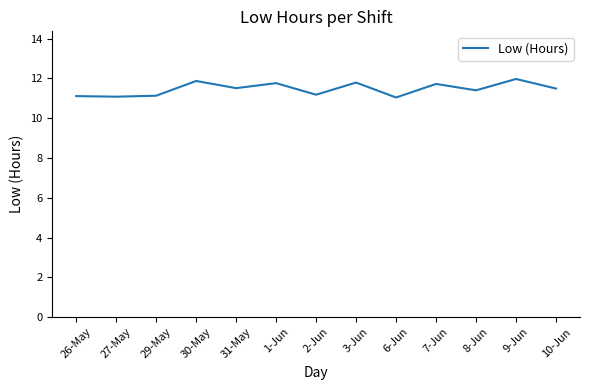

What is the difference between the values at 9-Jun and 3-Jun?

0.2